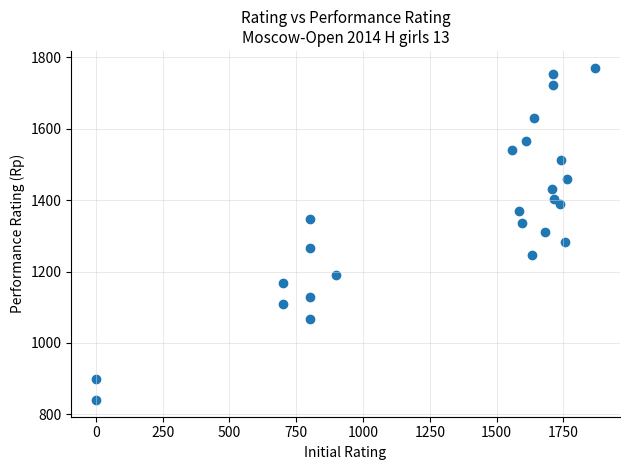

What is the range of X values (max minus min)?

1869